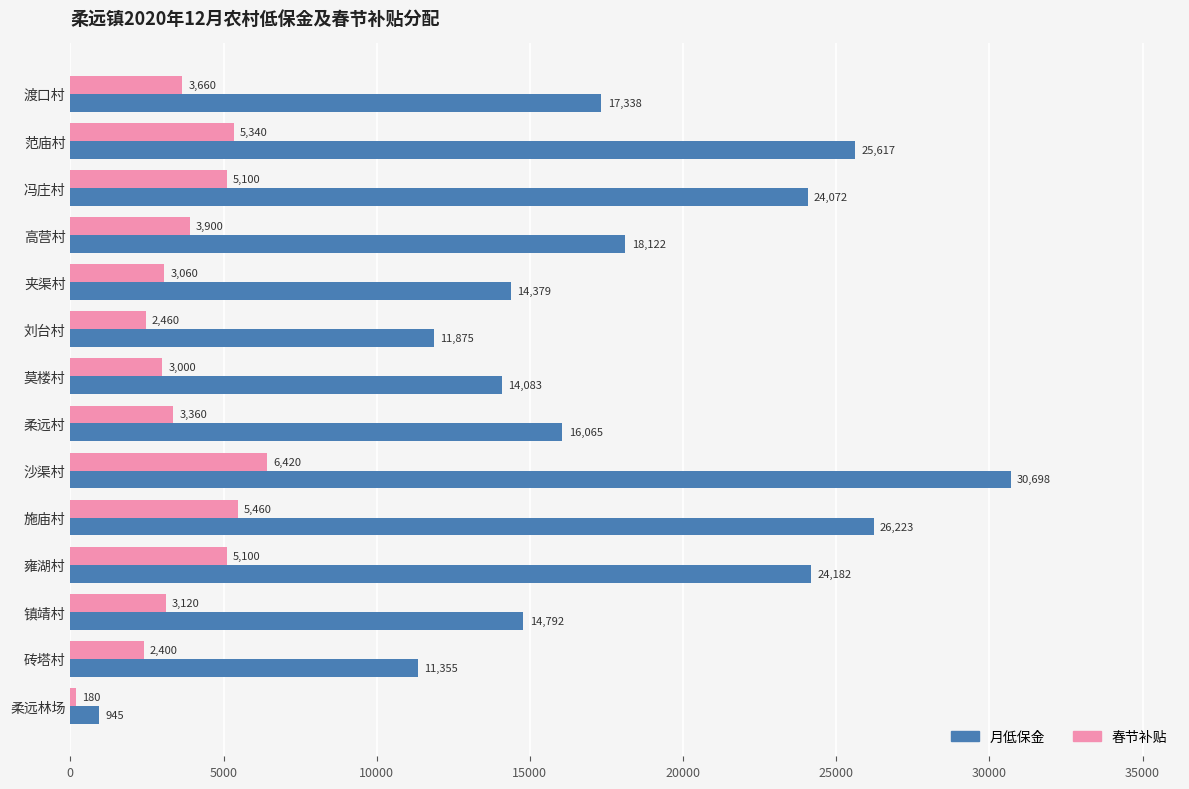

What are all the series names shown in the legend?

月低保金, 春节补贴